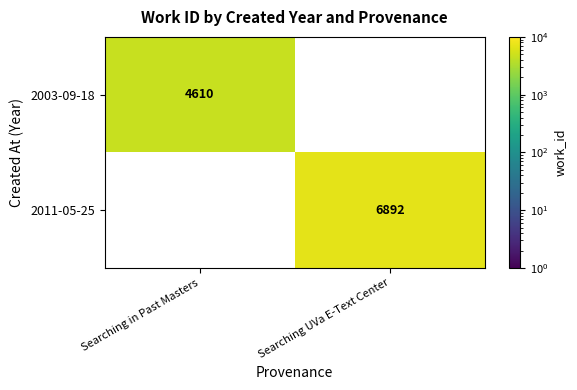

Is the value of 2011-05-25 at Searching UVa E-Text Center greater than the value of 2003-09-18 at Searching in Past Masters?

Yes